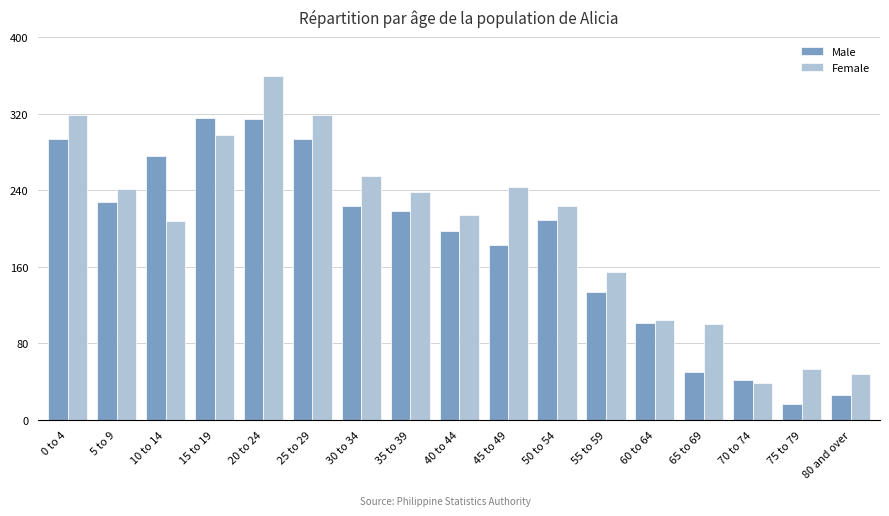

Rank the series by their maximum value, from lowest to highest.

Male, Female